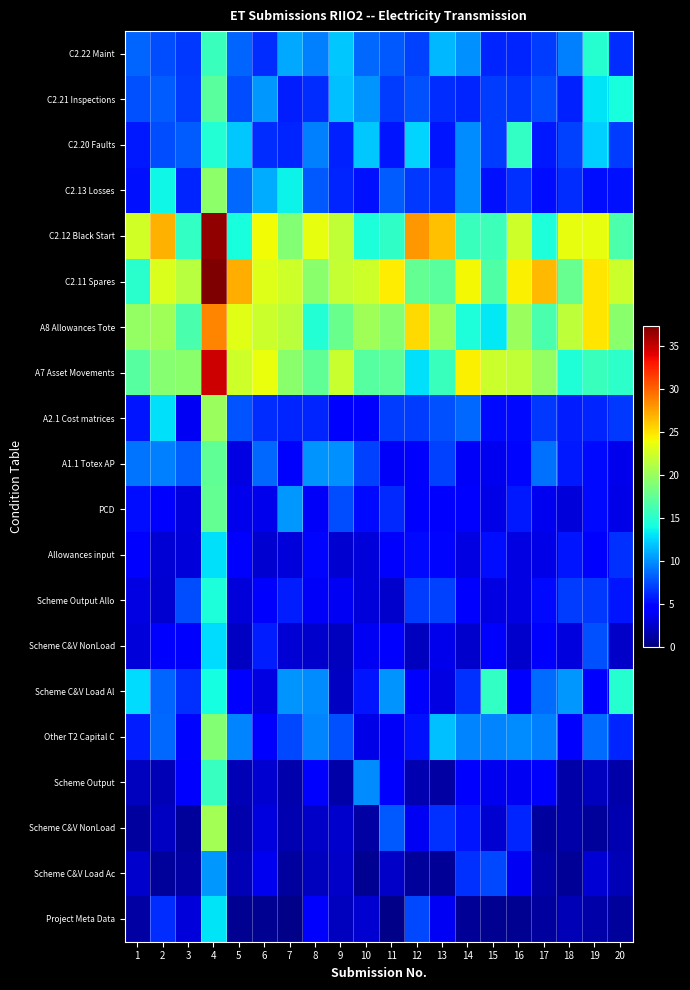

Which has a higher value, 9 or 3?

9